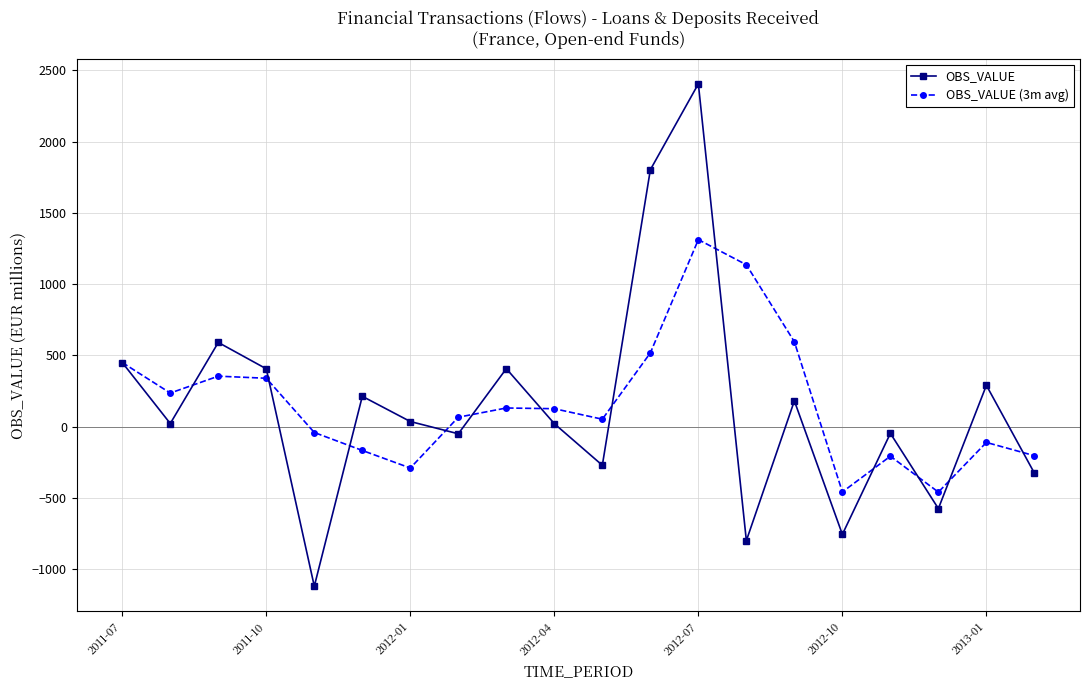

How many values in OBS_VALUE (3m avg) are above zero?

12